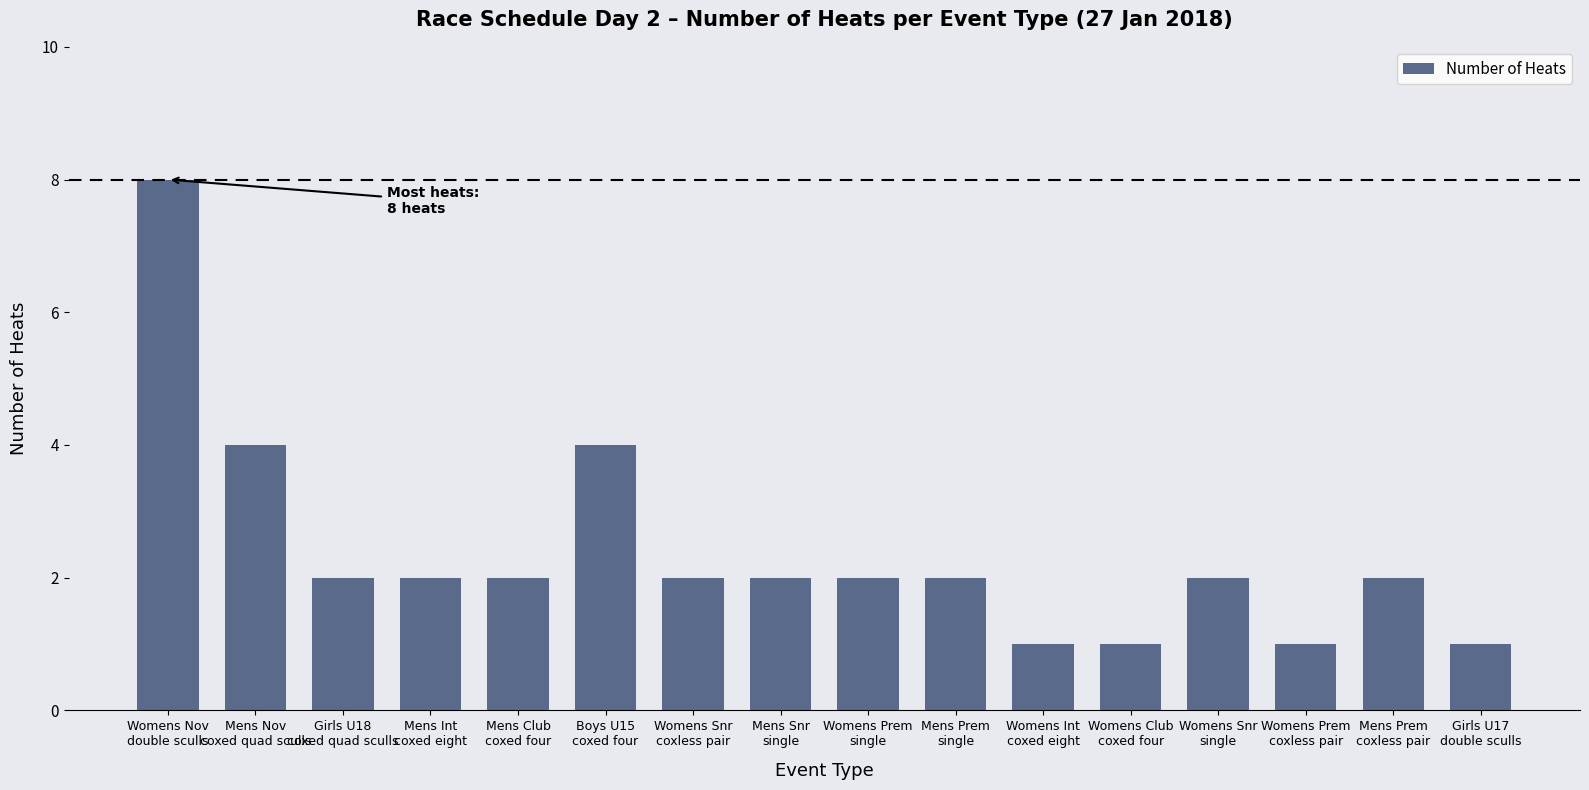

What is the difference between the second highest and second lowest values?

3